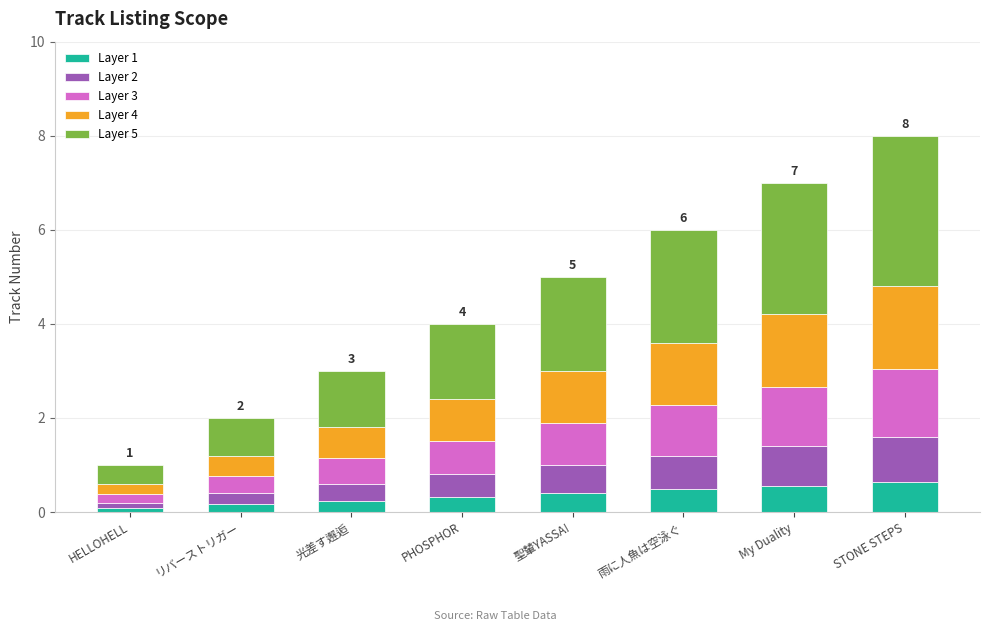

What is the sum of the Layer 1 values at My Duality and 聖輦YASSA!?

1.0